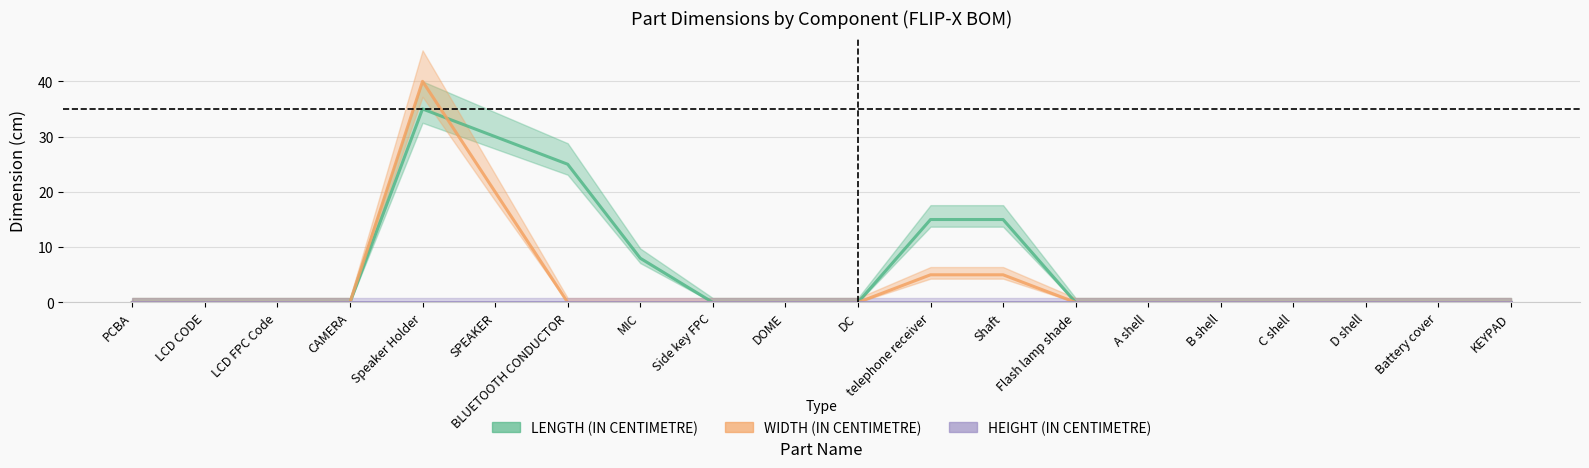

Is it true that LENGTH (IN CENTIMETRE) equals 50 at Speaker Holder?

False